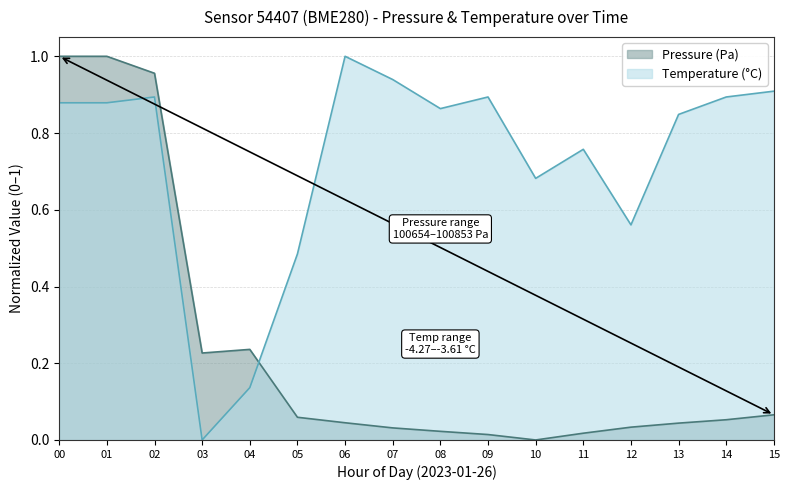

What is the label of the 6th point from the left?

5